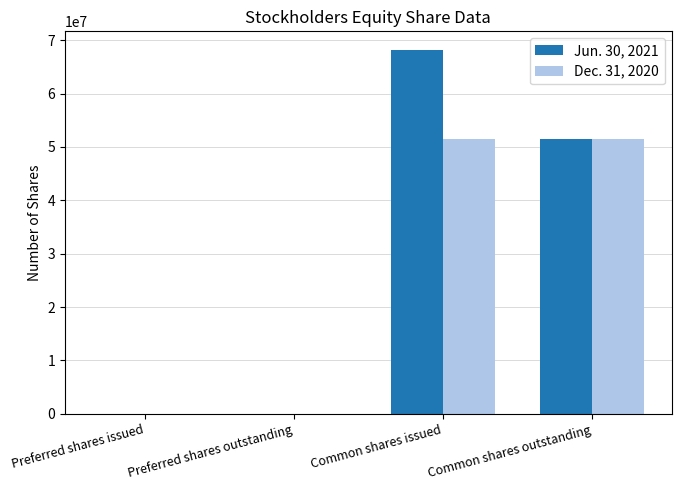

Reading right to left, transcribe all the data shown in this chart.

Jun. 30, 2021: Common shares outstanding=51494956	Common shares issued=68247975	Preferred shares outstanding=28092	Preferred shares issued=28092
Dec. 31, 2020: Common shares outstanding=51494956	Common shares issued=51494956	Preferred shares outstanding=28092	Preferred shares issued=28092